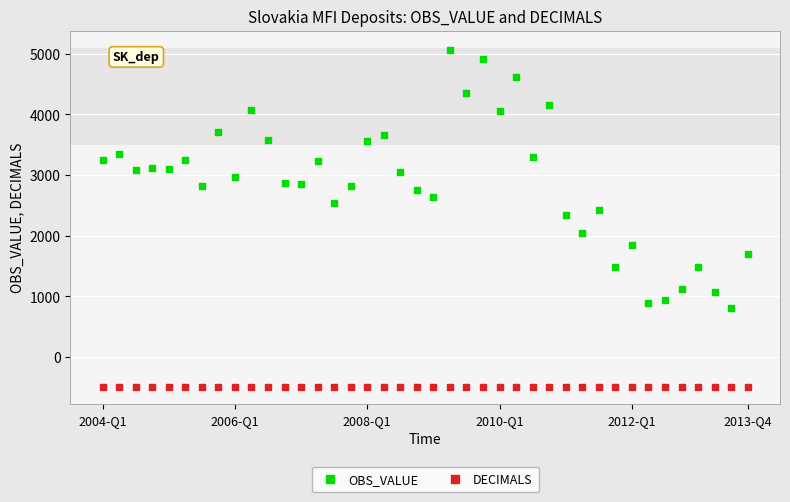

Which series reaches the minimum Y coordinate?

DECIMALS